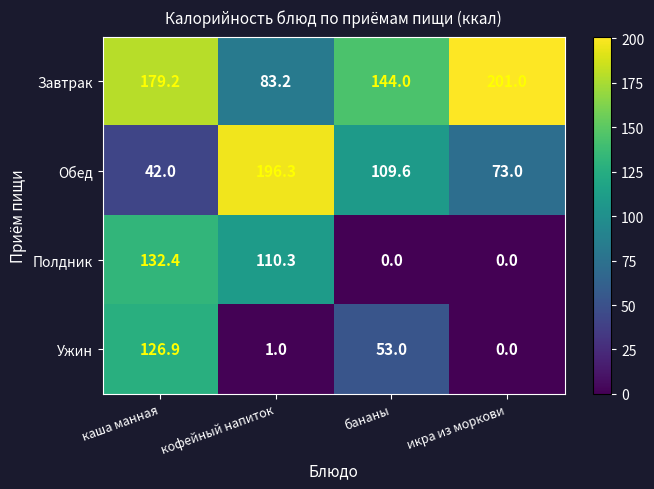

The value of Обед at икра из моркови is 73.0. True or false?

True